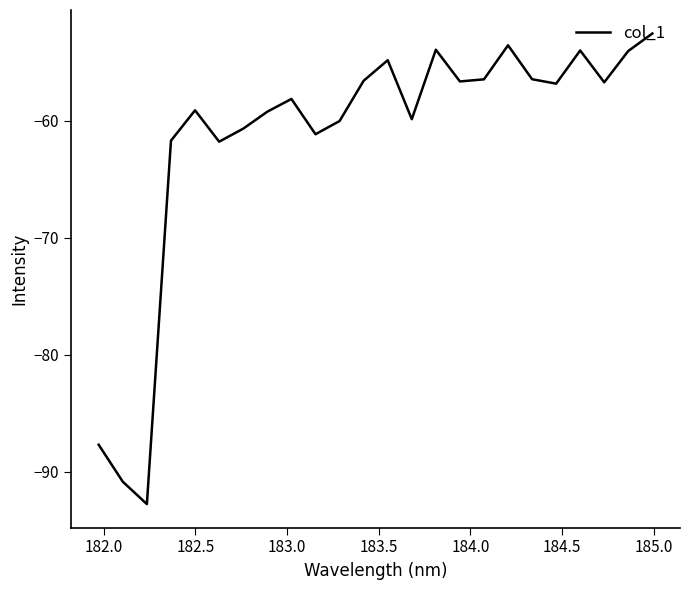

How many lines are shown in the chart?

1